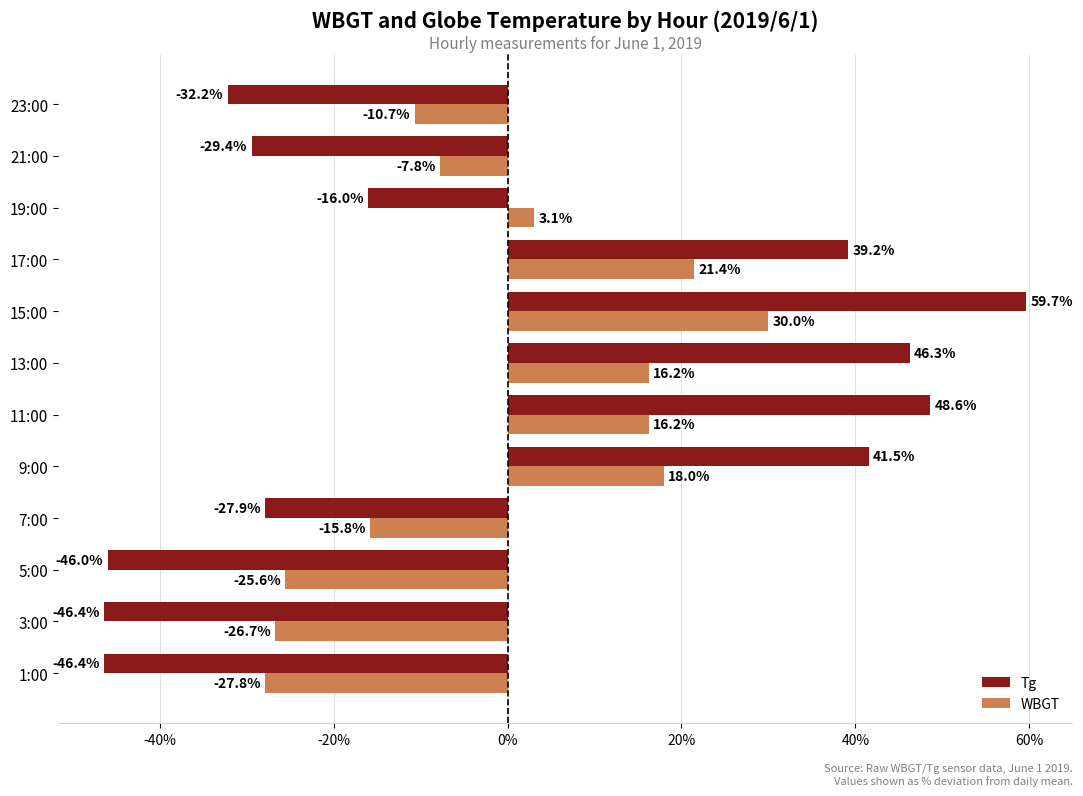

What is the minimum value for Tg?

-46.4